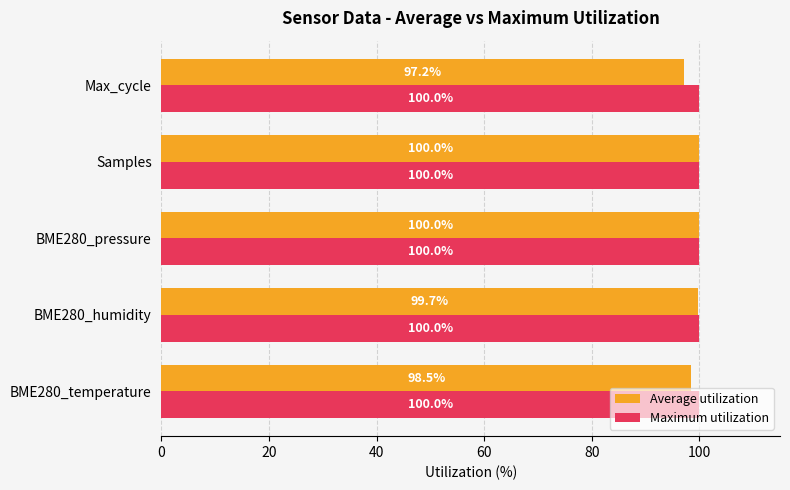

What is the total value across all series at BME280_pressure?

200.0